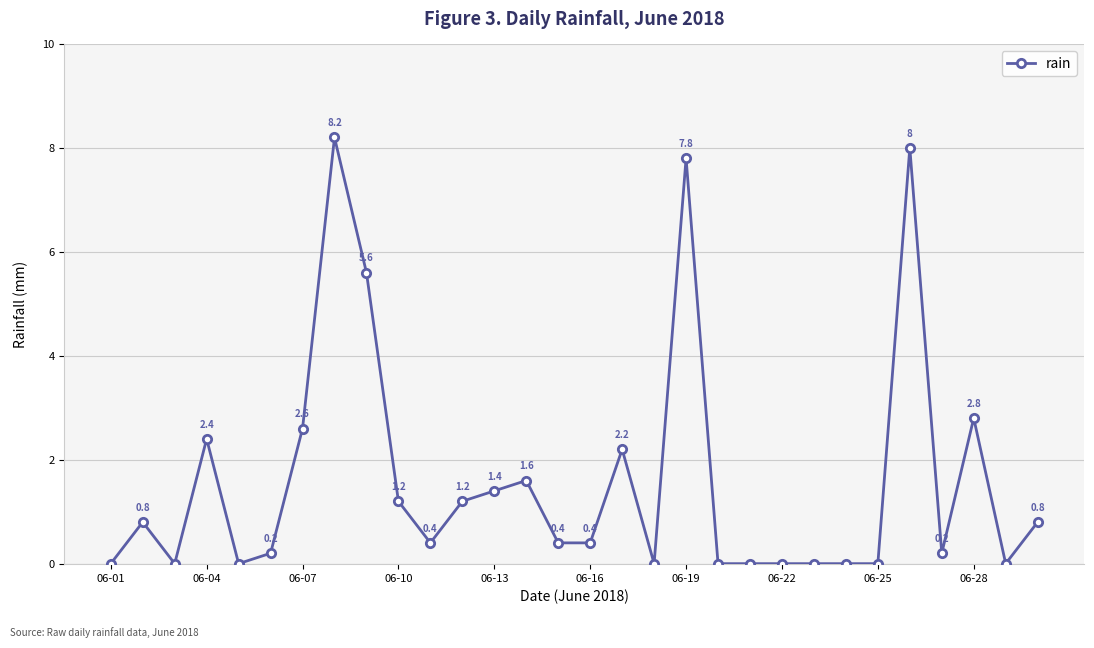

How many interior local peaks (higher than both neighbors) does the data have?

8